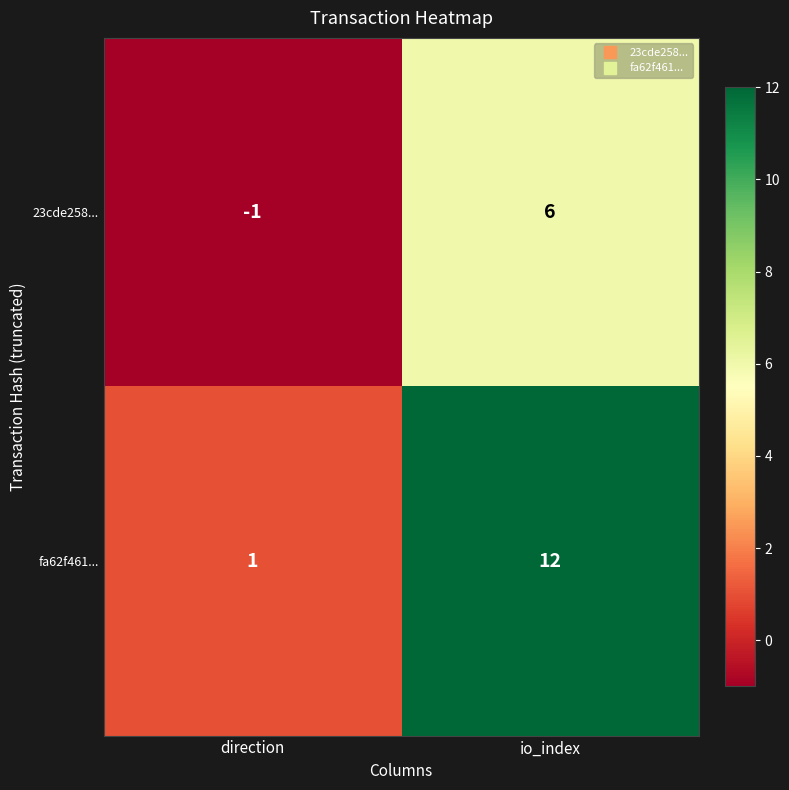

List the labels in order of fa62f461... value, largest first.

io_index, direction